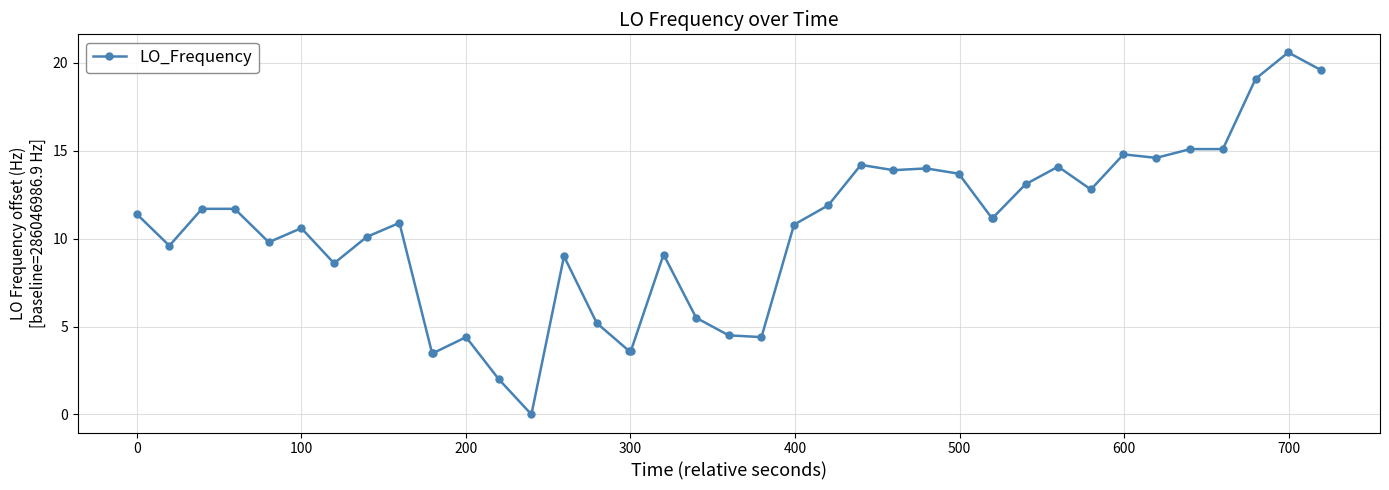

How many values exceed 11?

20